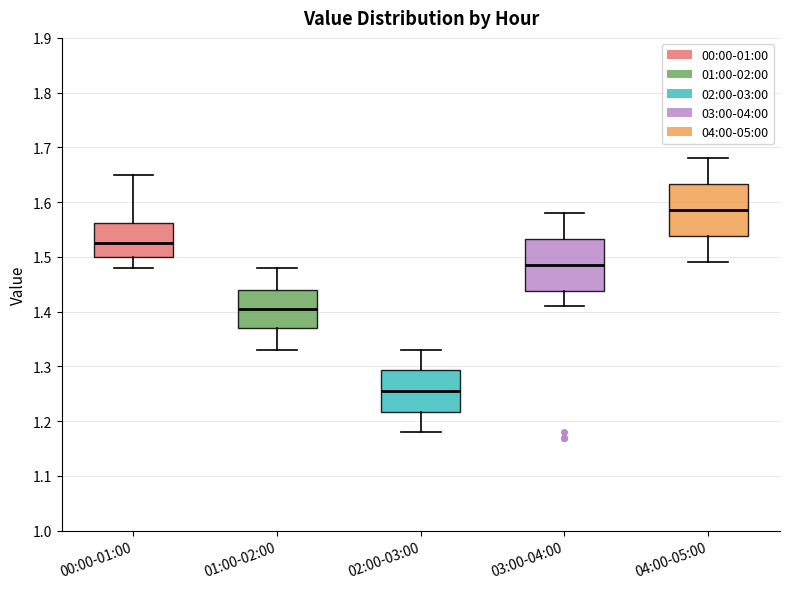

Which box has the lowest median line?

02:00-03:00